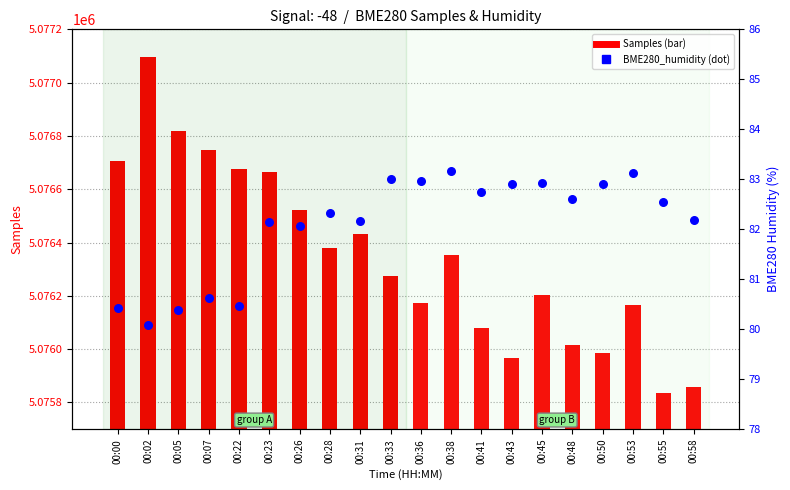

Which series has the widest spread of Y values?

Samples